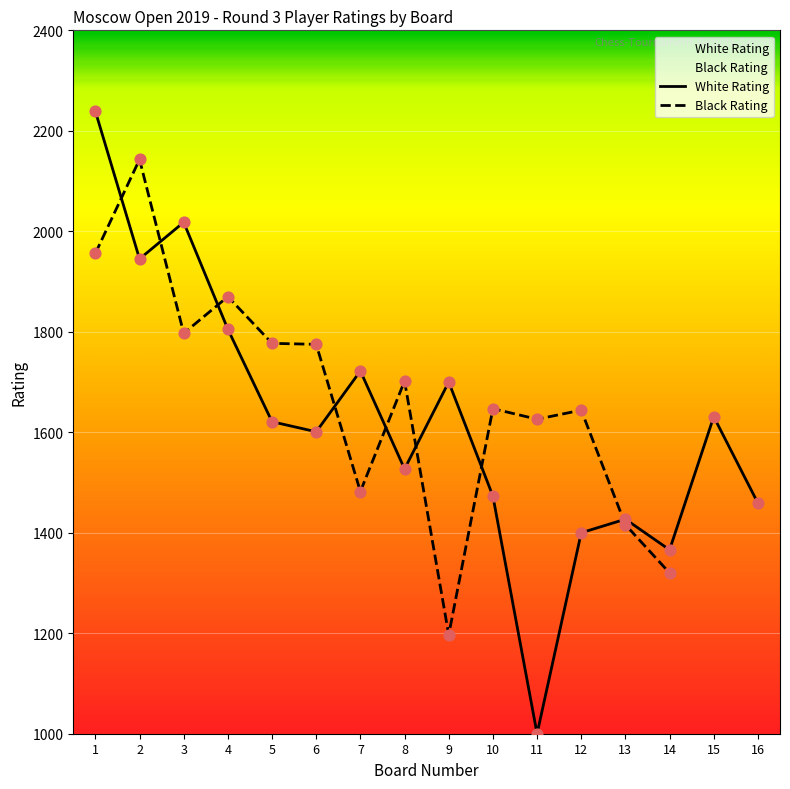

The value of White Rating at 8 is 1527. True or false?

True